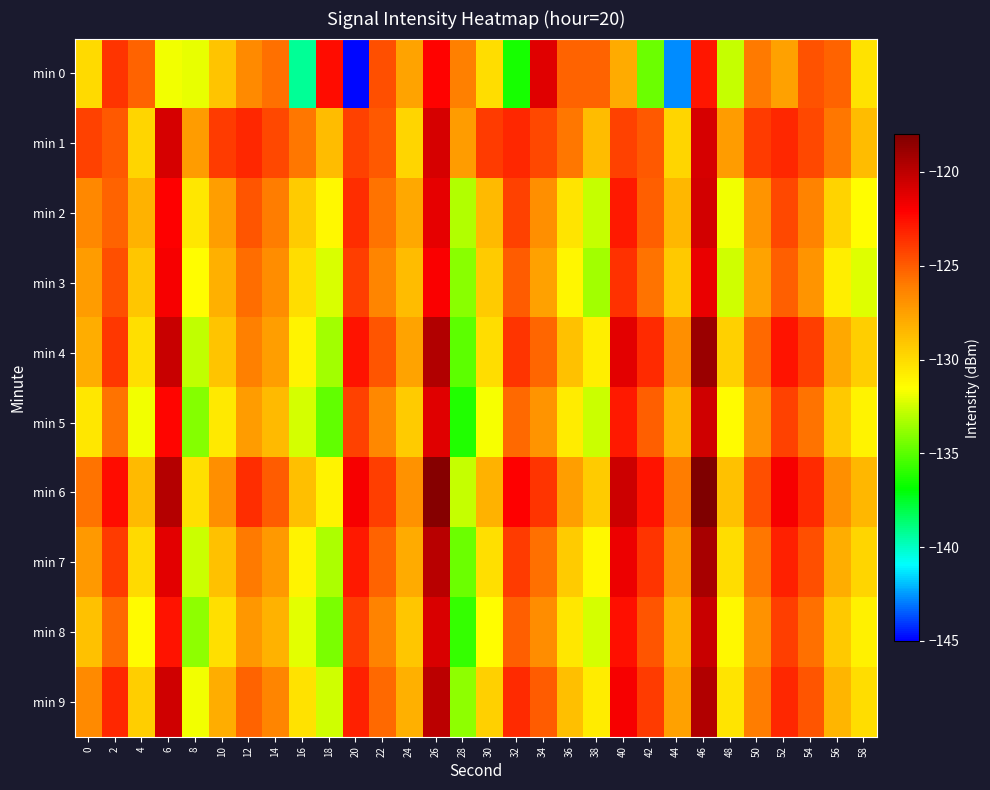

Which category has the lowest value across all series?

20